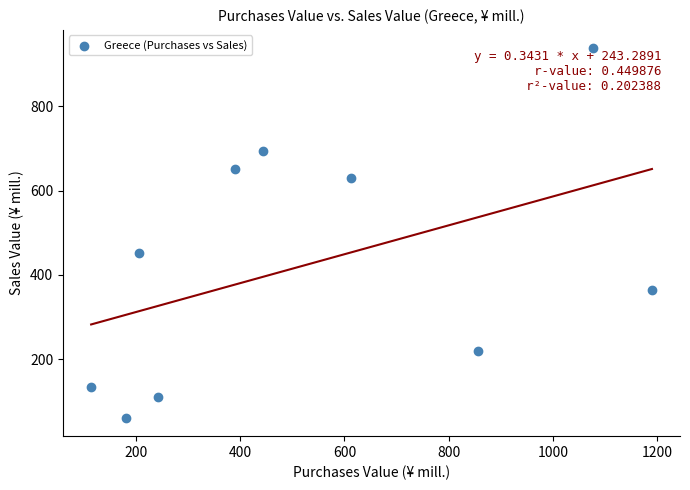

What Y value in the scatter plot is closest to 499?

451